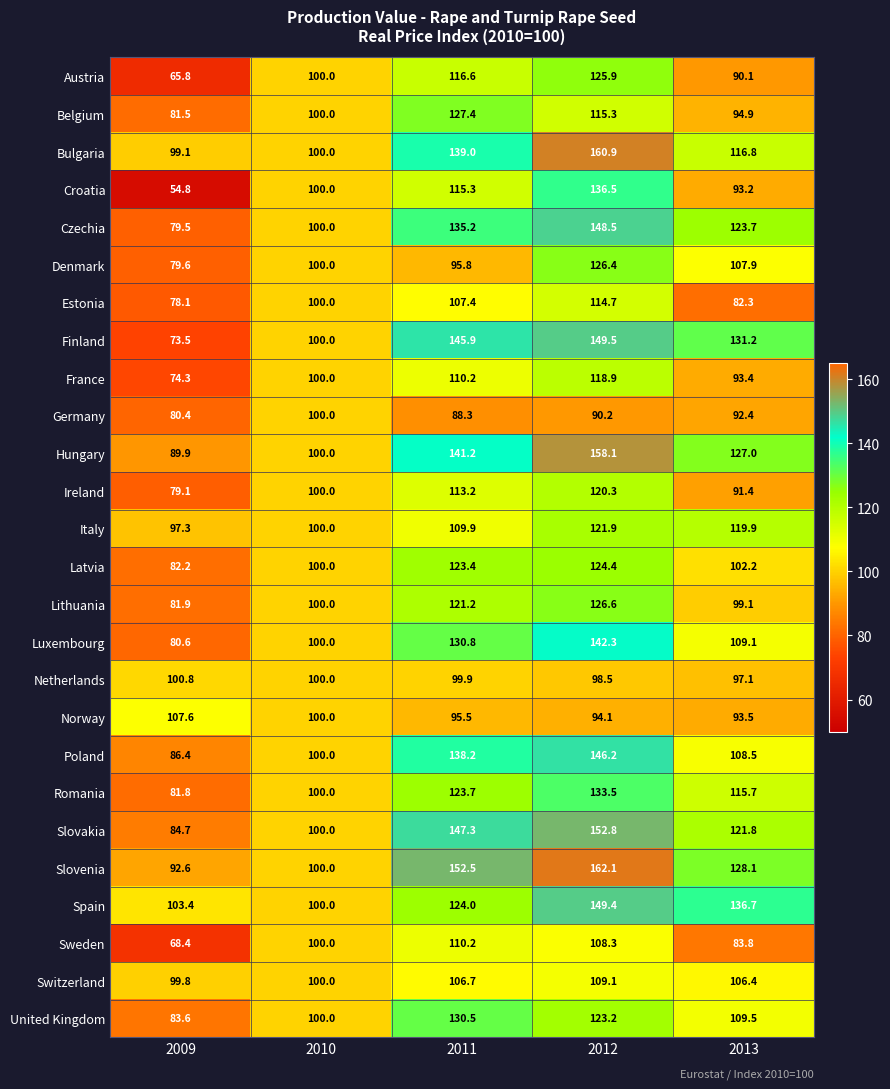

What is the spread (max minus min) of values at 2012?

71.9